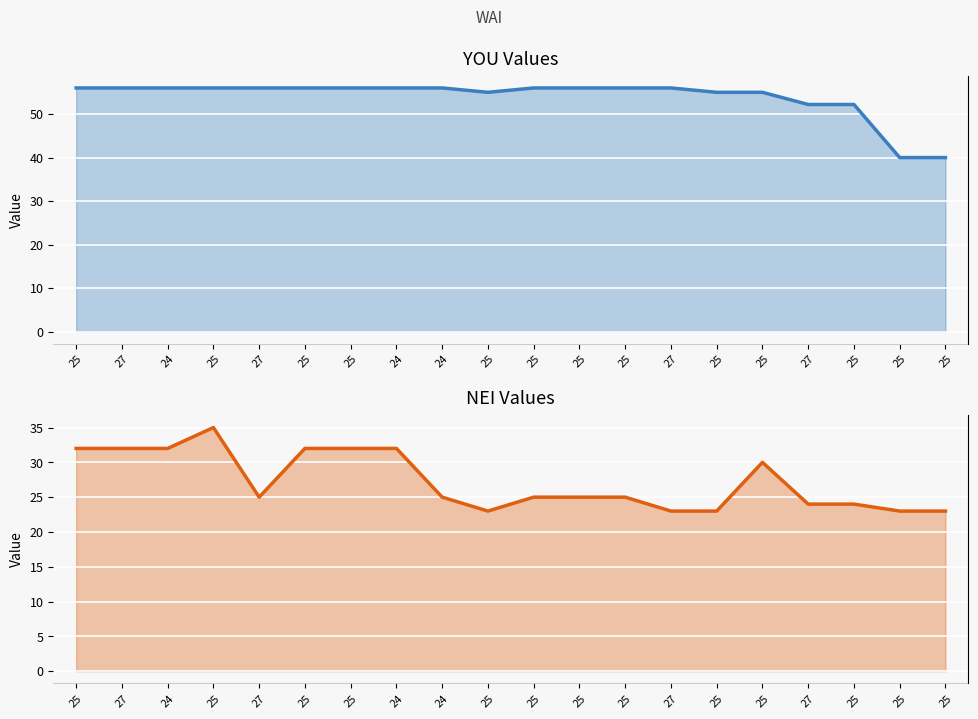

What is the total value across all series at 24?

88.0